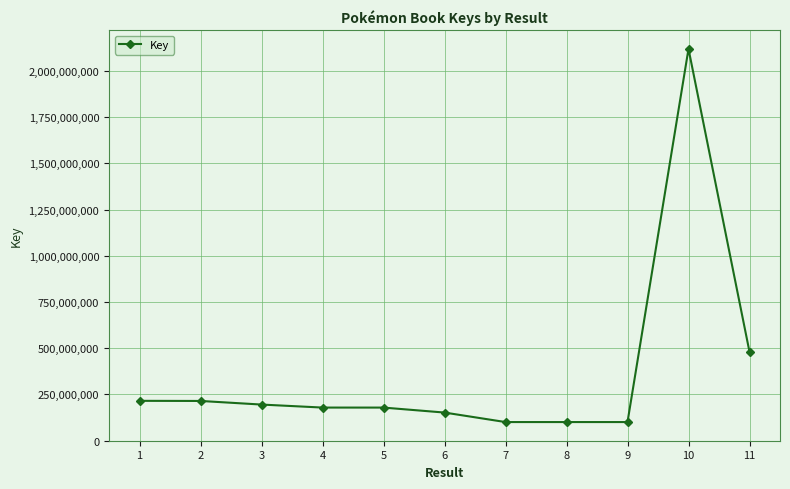

What is the difference between the second highest and minimum values?

379920872